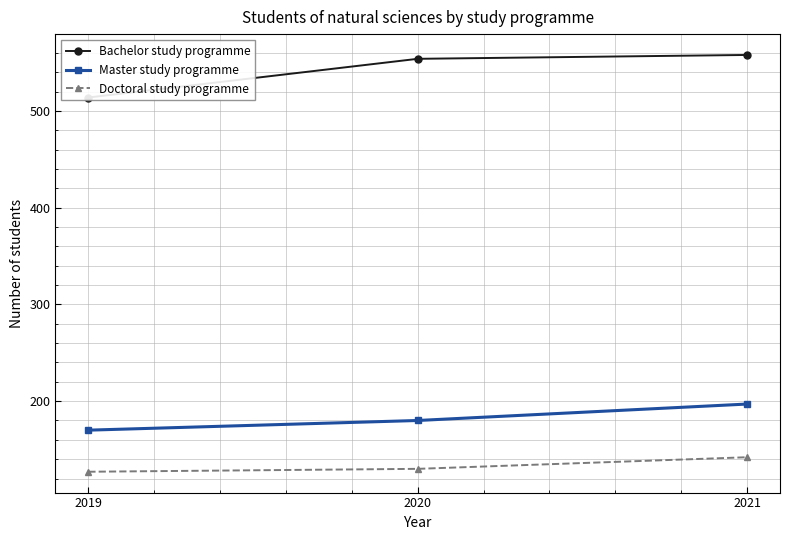

Rank the categories by Doctoral study programme value from highest to lowest.

2021, 2020, 2019